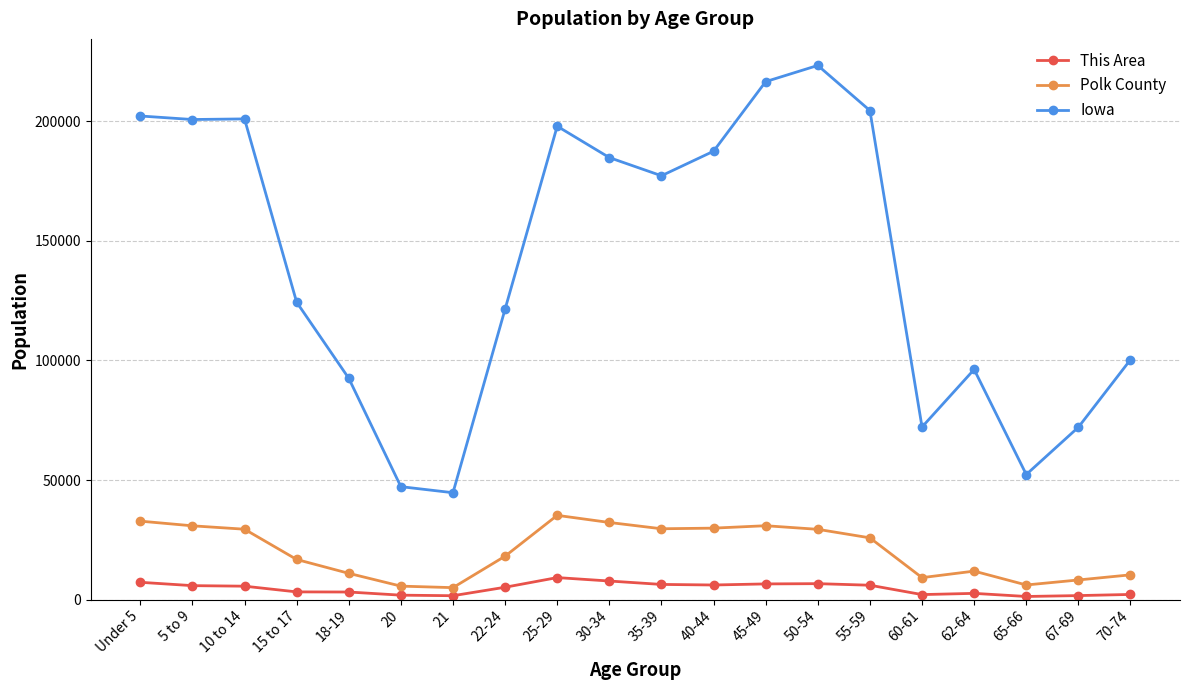

At which label does Iowa reach its peak?

50-54